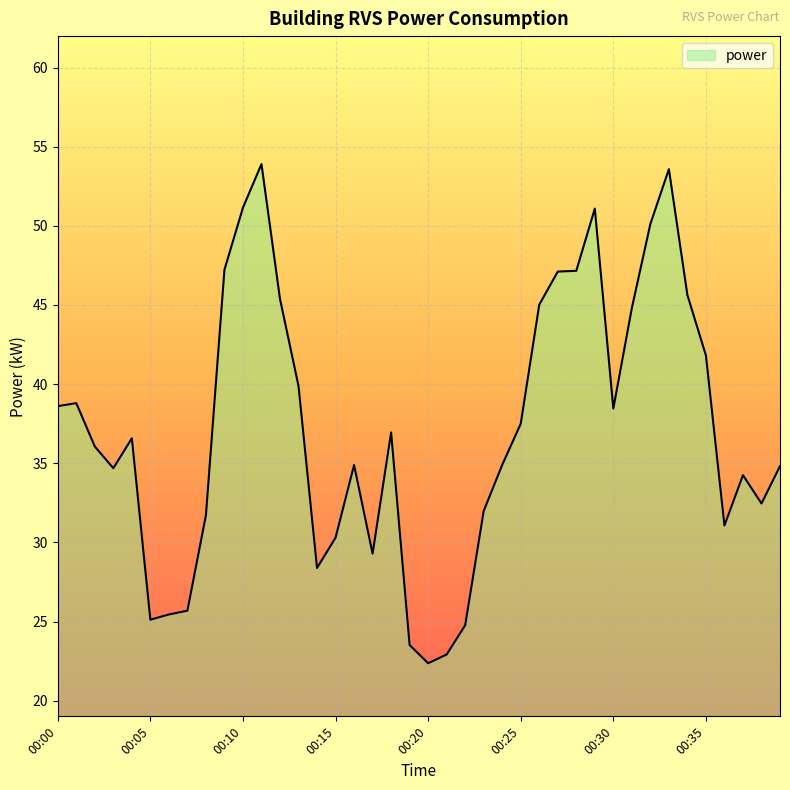

What is the difference between the maximum and minimum values?

31.5